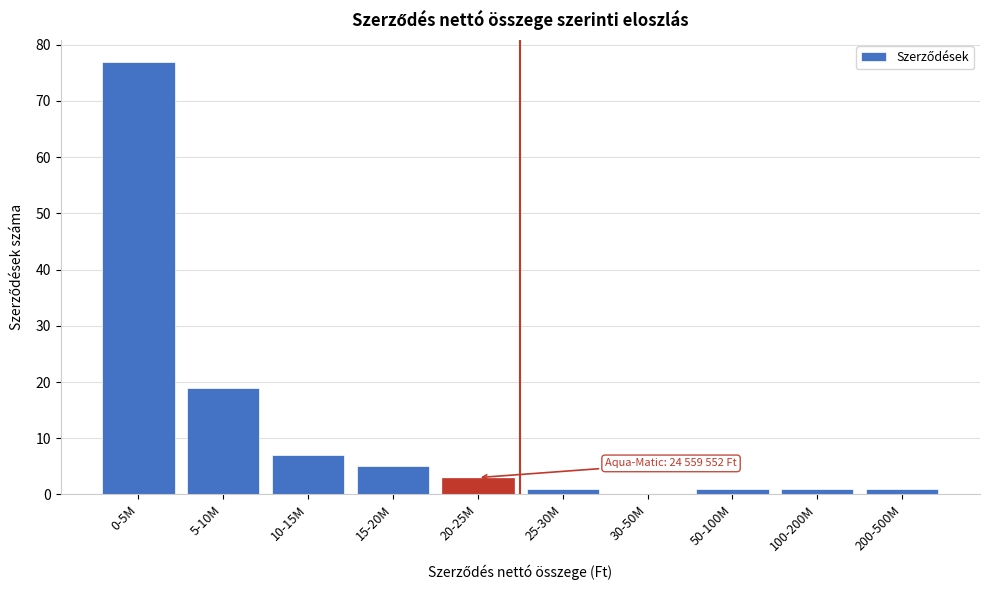

Reading right to left, list all the values displayed in this chart.

200-500M=1	100-200M=1	50-100M=1	30-50M=0	25-30M=1	20-25M=3	15-20M=5	10-15M=7	5-10M=19	0-5M=77